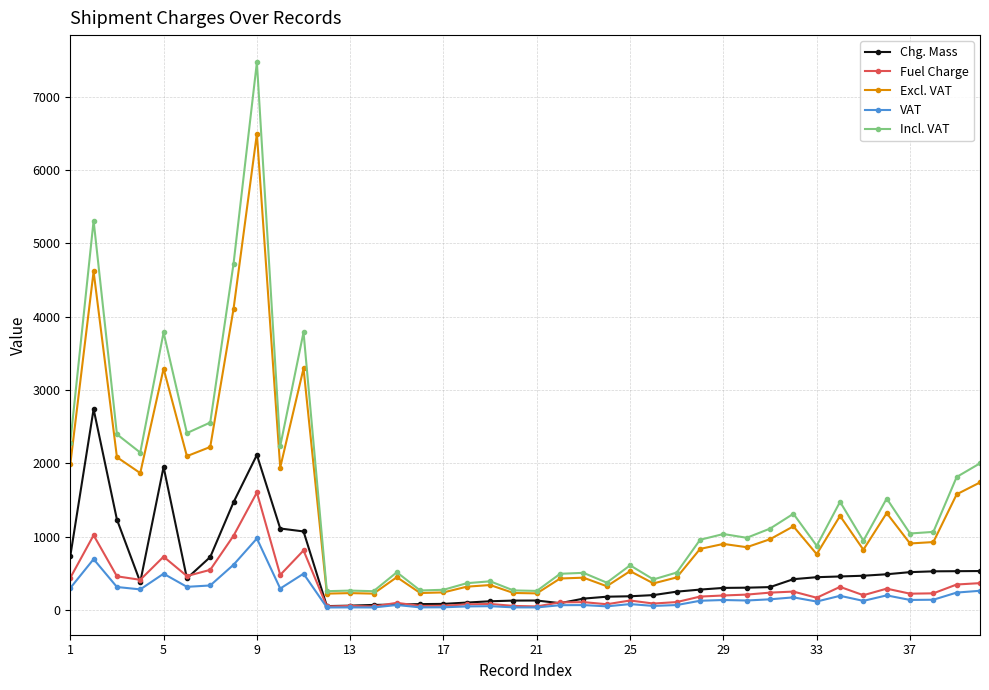

In Incl. VAT, how many points are higher than both neighbors (excluding endpoints)?

13